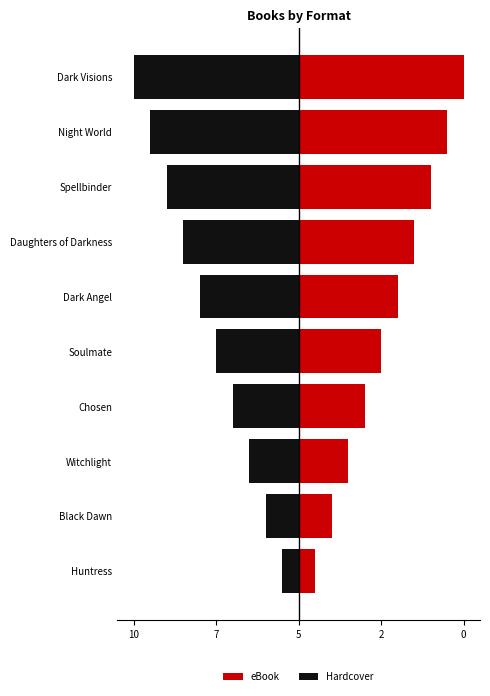

Reading left to right, extract all data points from this chart.

eBook: 1	2	3	4	5	6	7	8	9	10
Hardcover: -1	-2	-3	-4	-5	-6	-7	-8	-9	-10